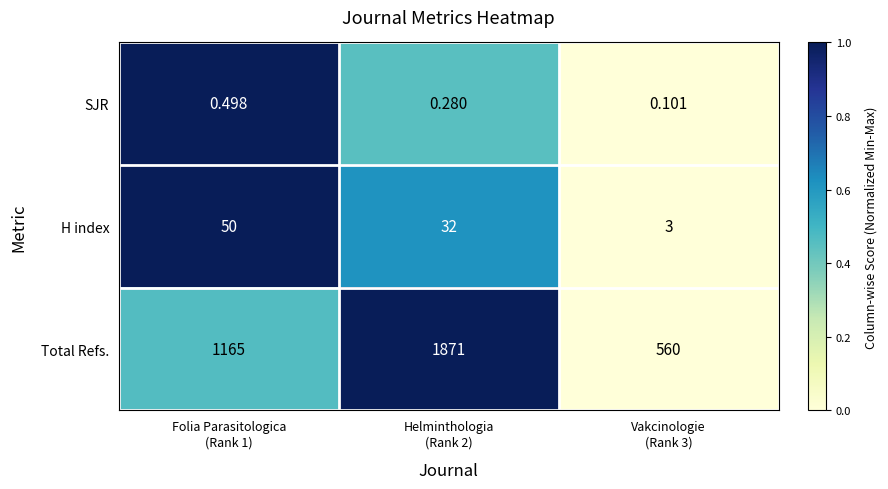

Which series has the largest total across all categories?

Total Refs.